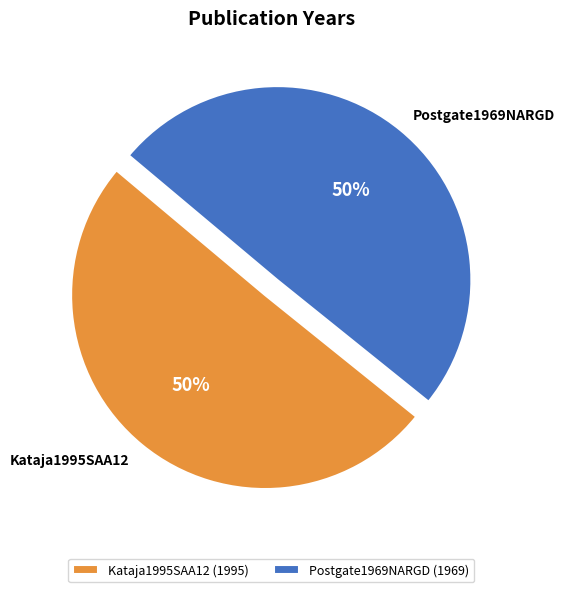

Approximately how many times larger is the value at Kataja1995SAA12 compared to Postgate1969NARGD?

1.0